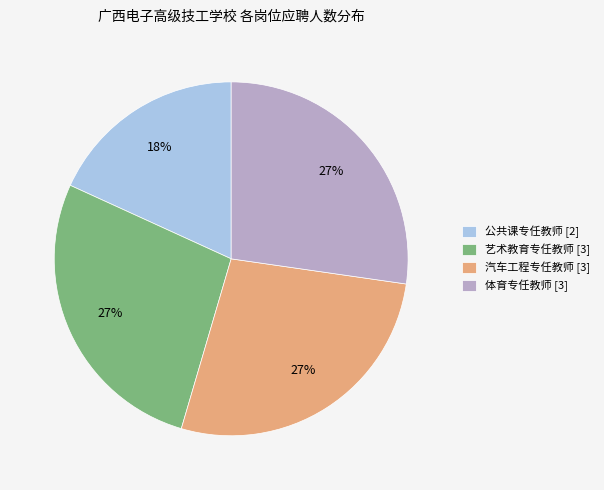

To the nearest percent, what portion does 公共课专任教师 represent?

18%